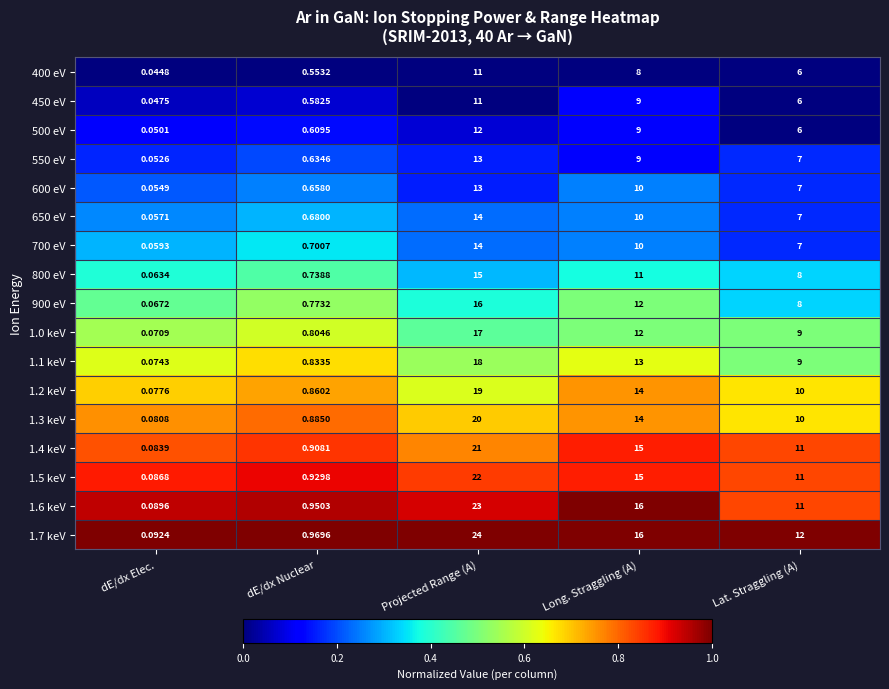

At which label is 500 eV closest to 6?

Lat. Straggling (A)